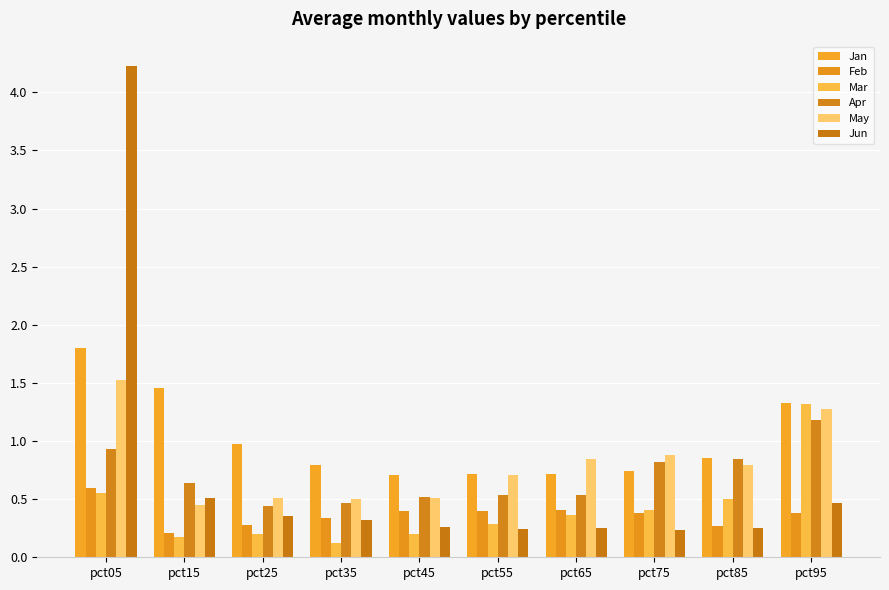

Count the Mar values in the range 0 to 1.

9